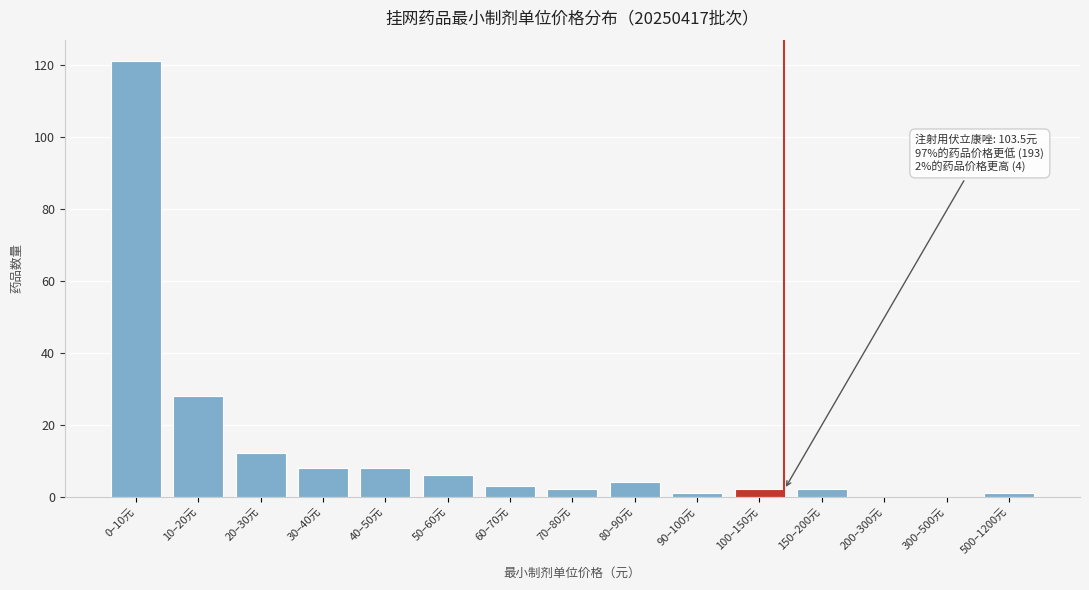

Reading right to left, transcribe all the data shown in this chart.

500–1200元=1	300–500元=0	200–300元=0	150–200元=2	100–150元=2	90–100元=1	80–90元=4	70–80元=2	60–70元=3	50–60元=6	40–50元=8	30–40元=8	20–30元=12	10–20元=28	0–10元=121